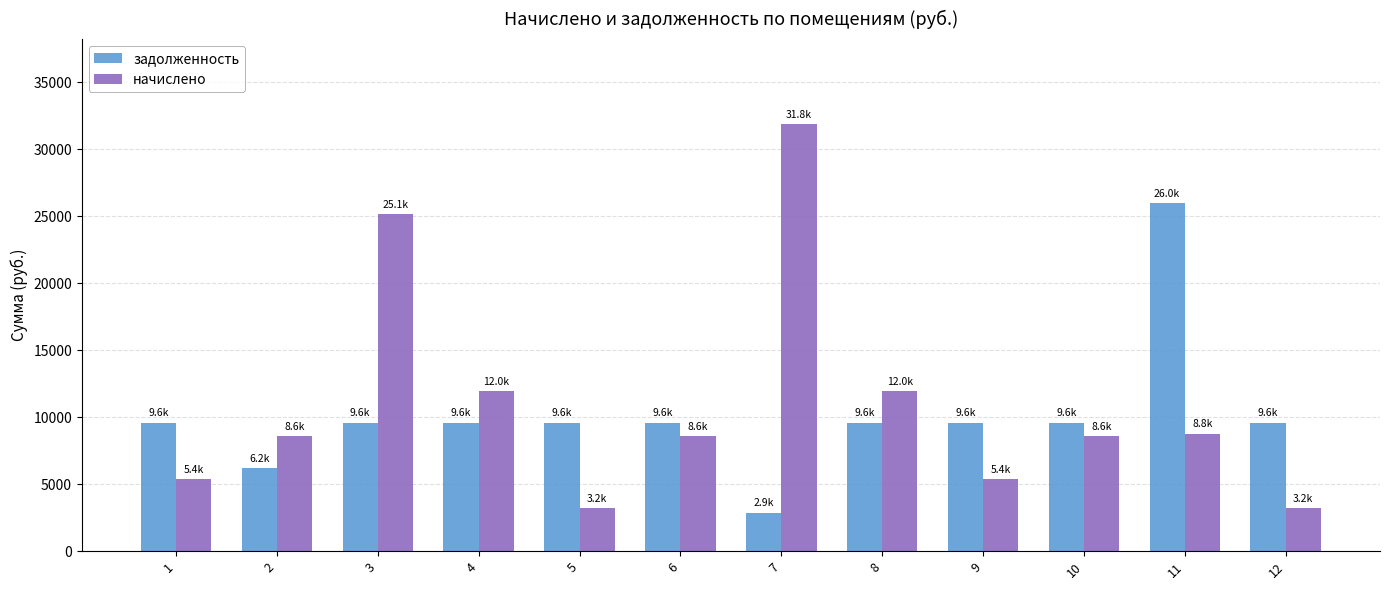

Rank the series by their average value, from highest to lowest.

начислено, задолженность